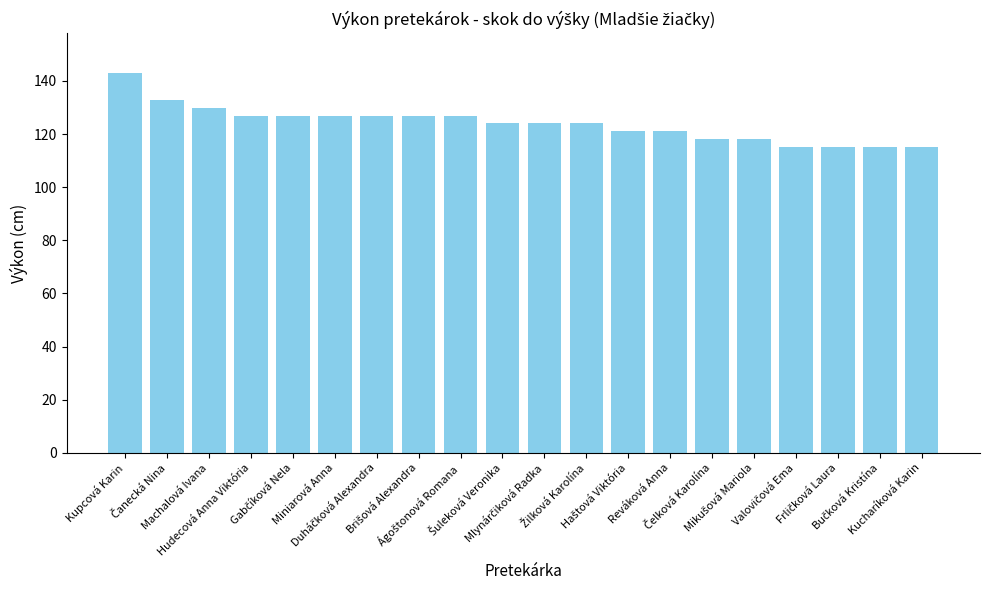

Does the chart contain any negative values?

No